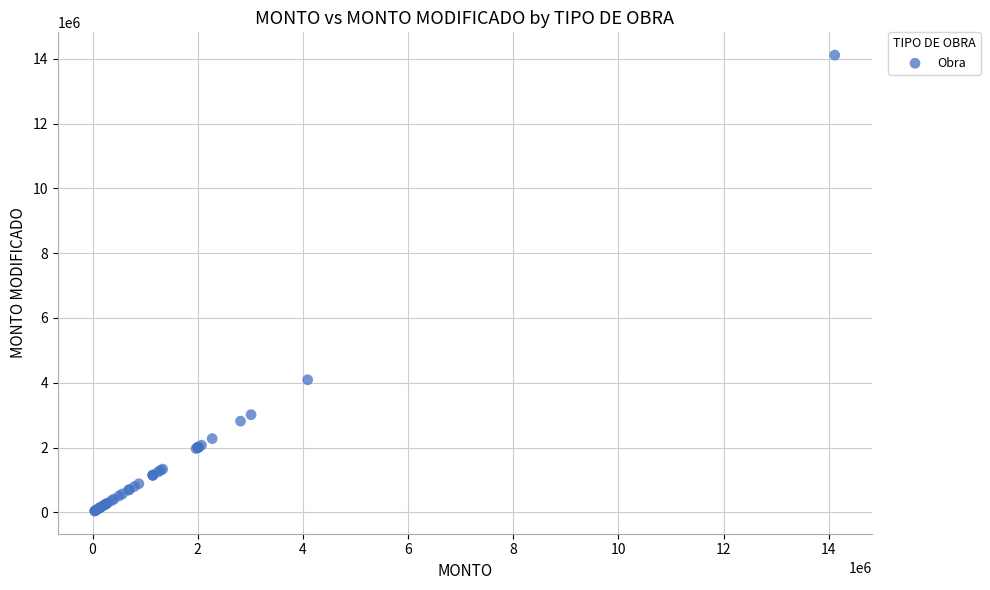

What Y value in the scatter plot is closest to 7078381?

4091510.5